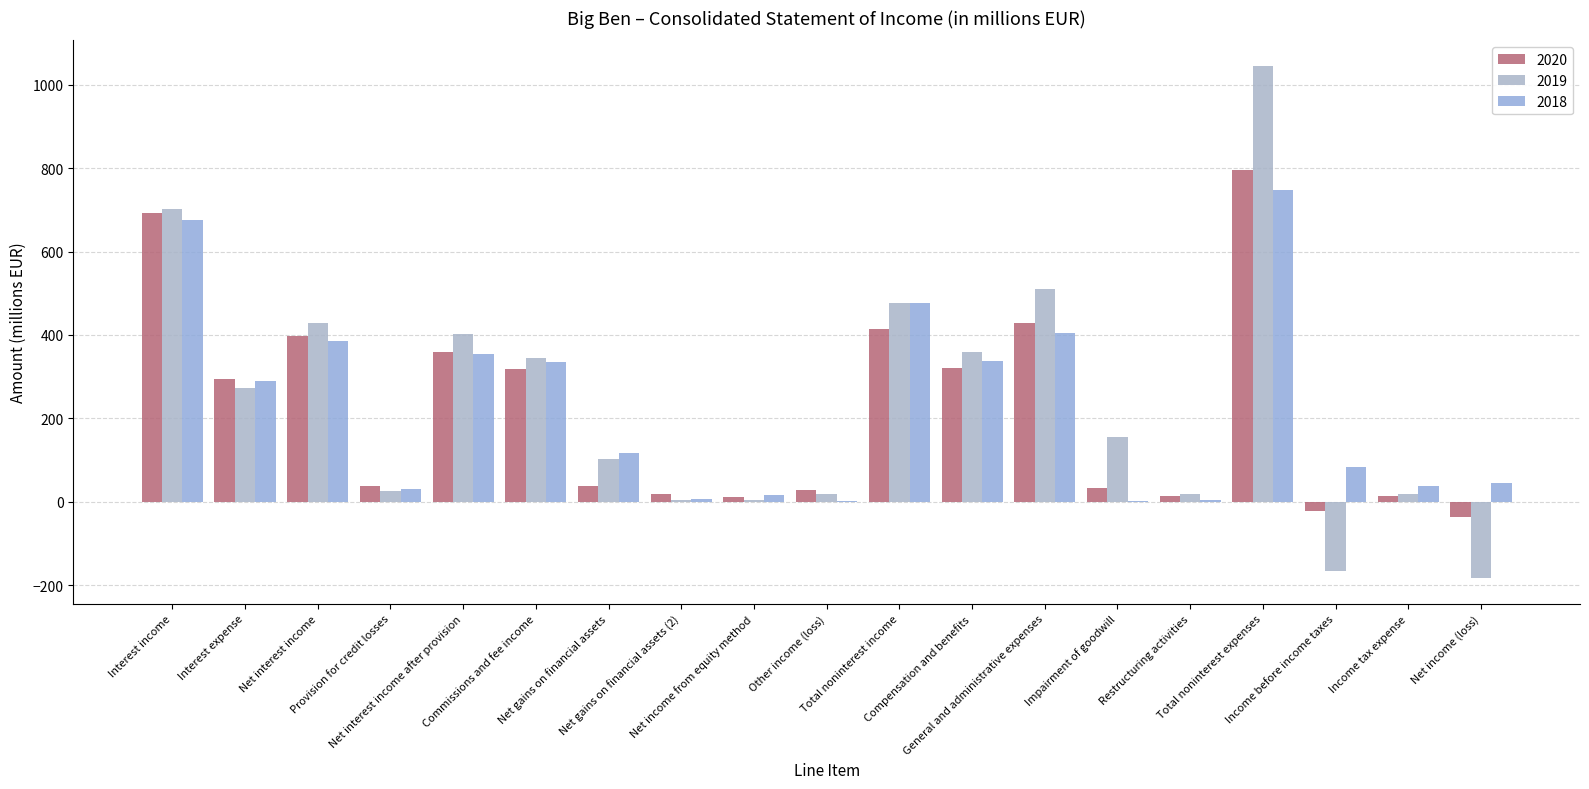

Reading left to right, transcribe all the data shown in this chart.

2020: 692.9	295.4	397.5	37.4	360.1	317.4	37.9	17.6	12.3	28.5	413.7	320.9	427.8	33.9	13.1	795.7	-21.9	14.8	-36.7
2019: 701.8	272.6	429.2	25.8	403.4	345.0	103.8	5.5	4.4	18.1	476.8	359.3	510.5	156.1	19.2	1045.1	-164.8	18.2	-183.1
2018: 675.7	290.0	385.7	30.6	355.1	335.4	116.2	6.5	16.7	2.9	477.8	338.2	403.9	3.0	3.6	748.6	84.2	38.5	45.7